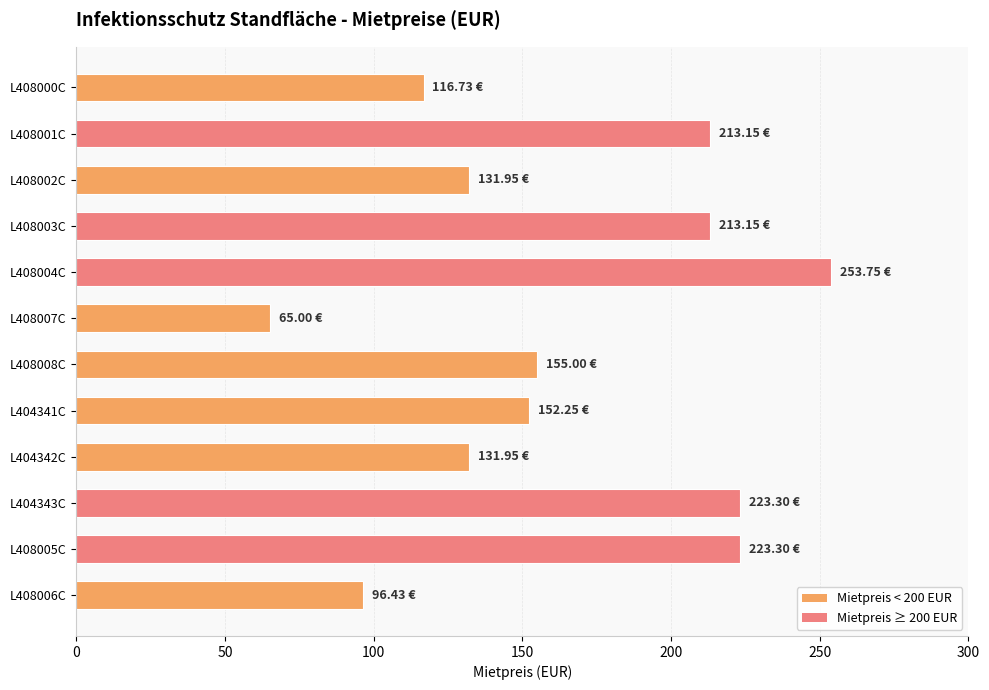

What is the minimum value shown in the chart?

65.0